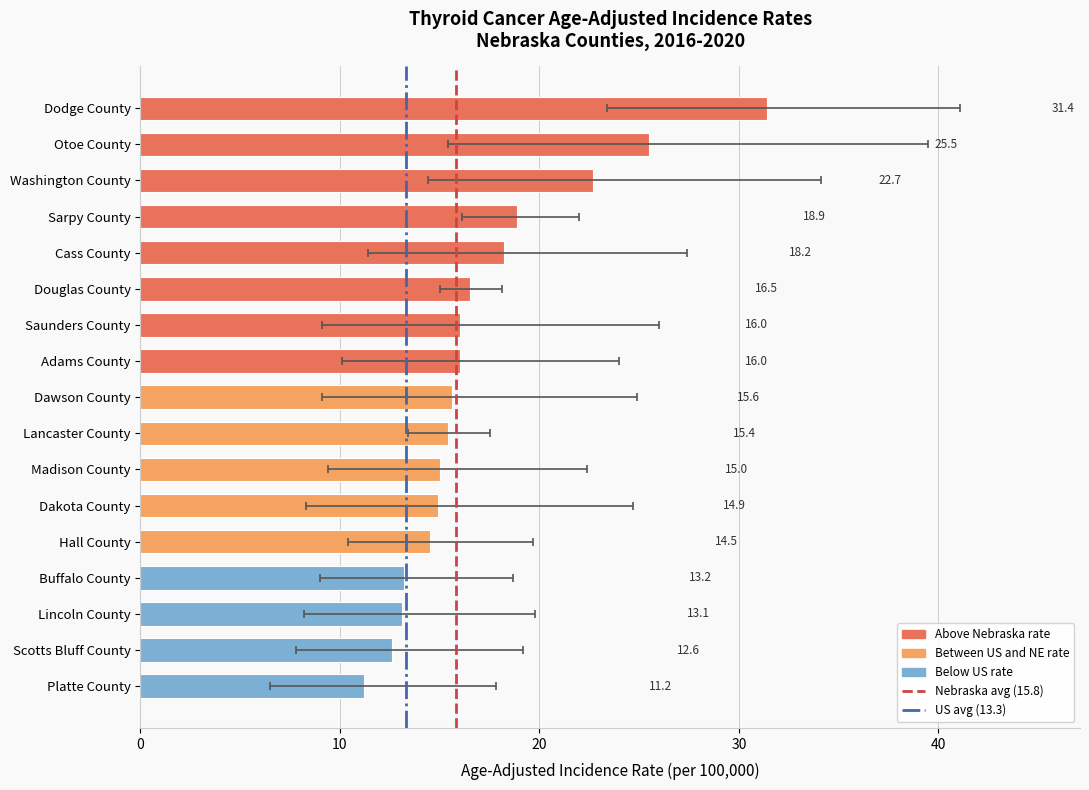

At which label does the data first exceed 15?

Dodge County